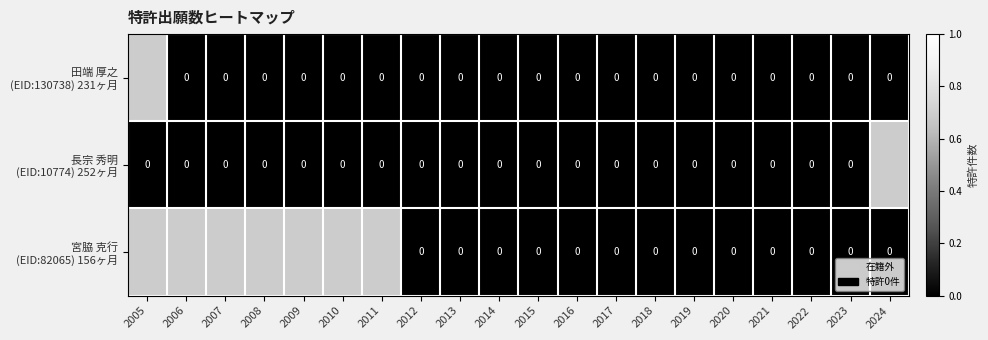

Is the value of 長宗 秀明 (EID:10774) 252ヶ月 at 2014 greater than the value of 宮脇 克行 (EID:82065) 156ヶ月 at 2013?

No